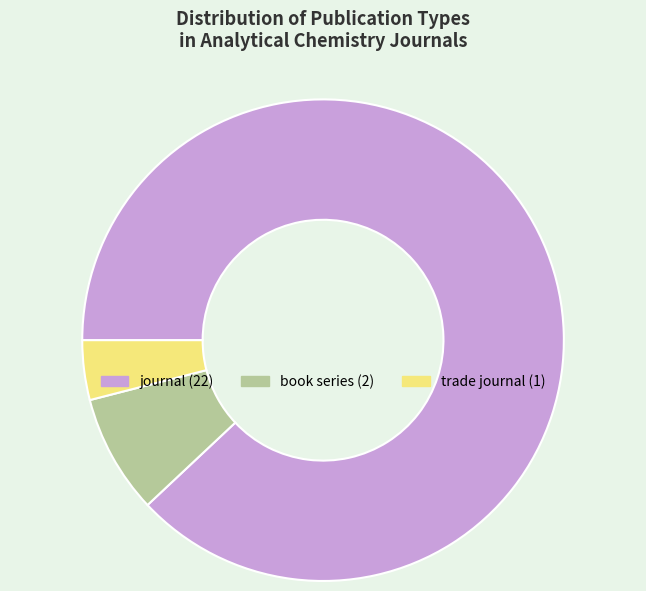

Which slice is the largest?

journal